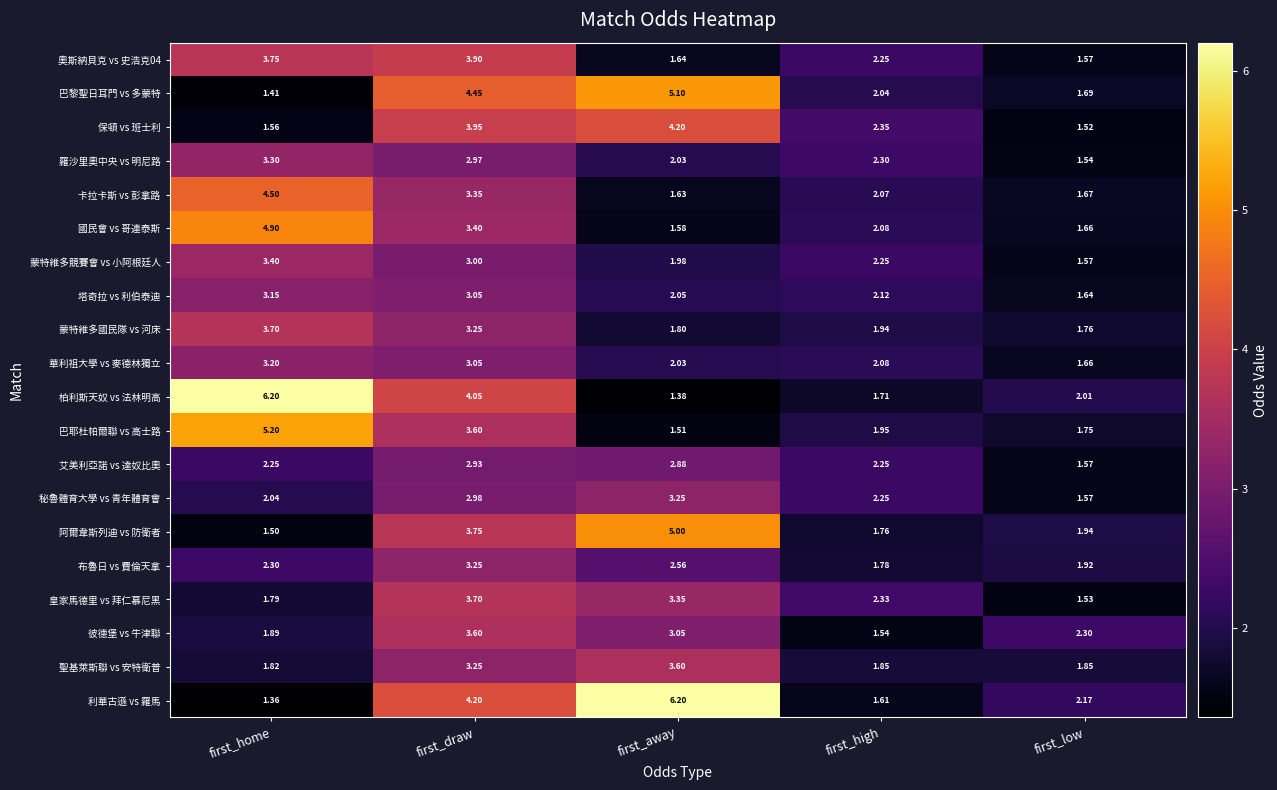

Which category has the highest value in the 塔奇拉 vs 利伯泰迪 series?

first_home